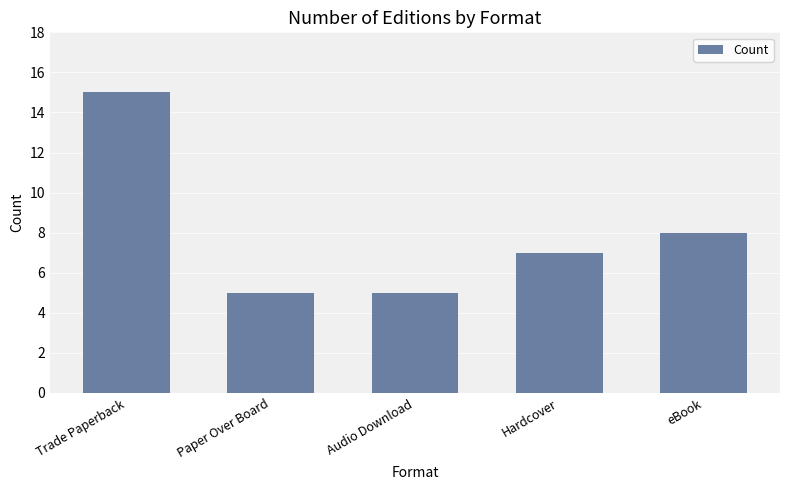

The value at Trade Paperback is 4. True or false?

False